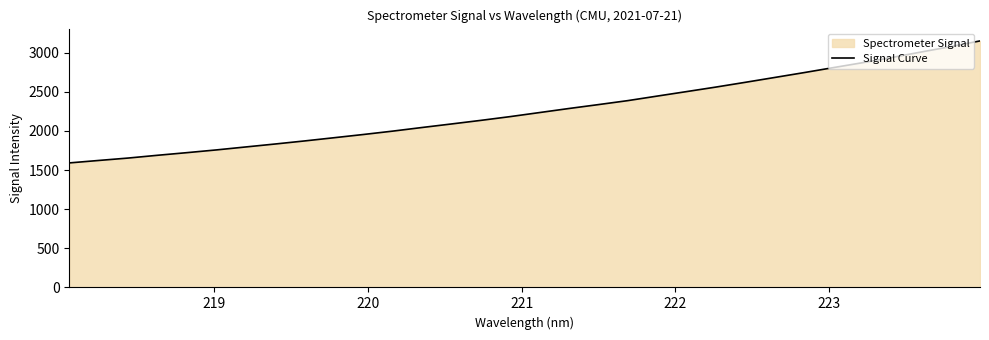

What is the maximum value shown in the chart?

3150.7